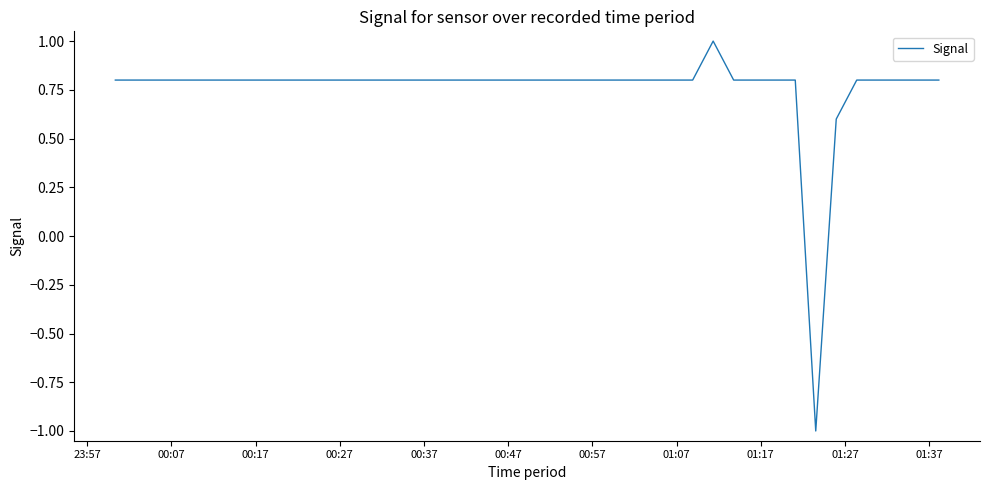

What is the smallest value displayed?

-1.0